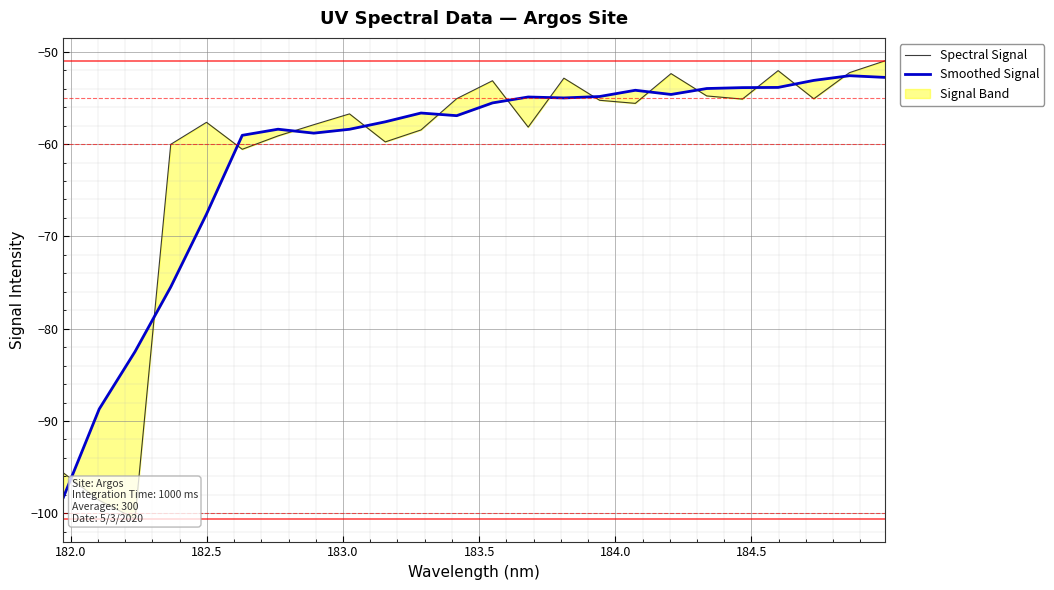

Reading left to right, transcribe all the data shown in this chart.

Spectral Signal: -95.6	-98.6	-100.6	-60.0	-57.6	-60.6	-59.1	-57.9	-56.7	-59.8	-58.5	-55.1	-53.1	-58.2	-52.9	-55.3	-55.6	-52.4	-54.8	-55.1	-52.0	-55.1	-52.3	-51.0
Smoothed Signal: -98.3	-88.7	-82.5	-75.5	-67.6	-59.0	-58.4	-58.8	-58.4	-57.6	-56.6	-56.9	-55.5	-54.9	-55.0	-54.8	-54.2	-54.6	-54.0	-53.9	-53.9	-53.1	-52.6	-52.8